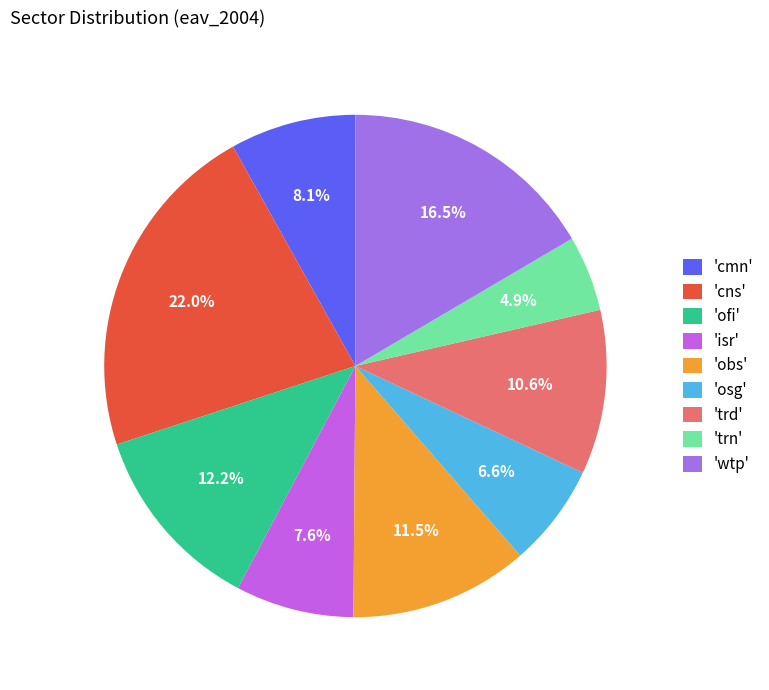

Between 'wtp' and 'ofi', which is larger?

'wtp'